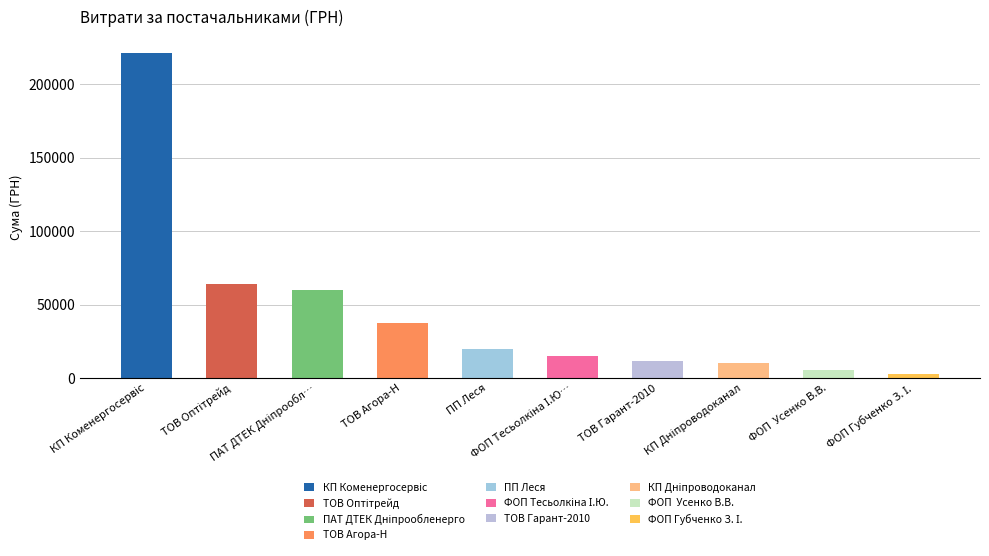

What is the greatest value displayed?

221138.5